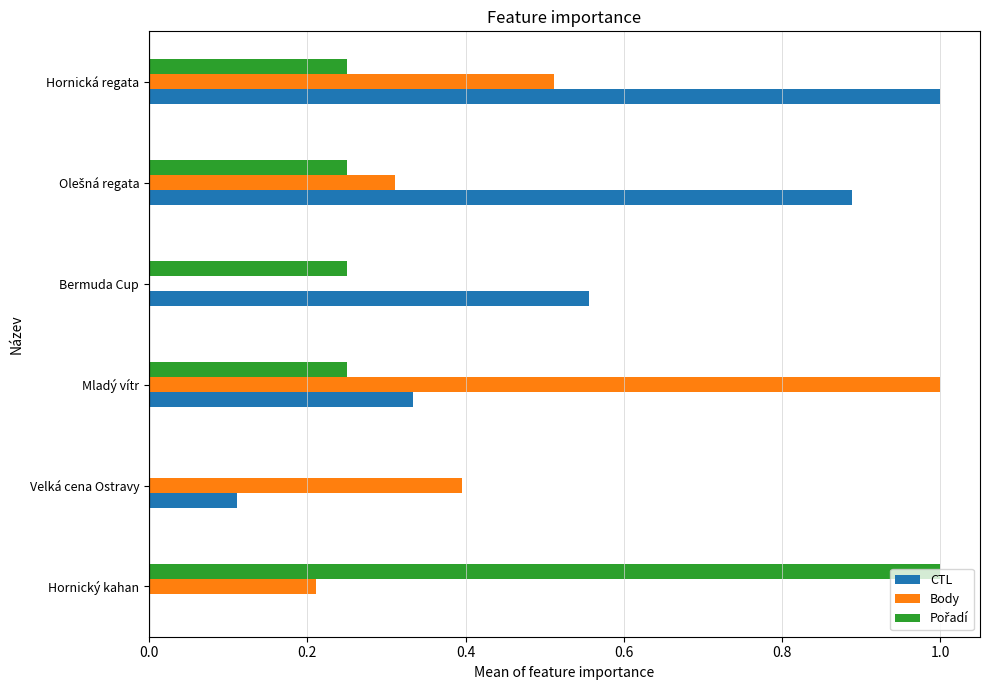

At which category is the sum across all series the highest?

Hornická regata